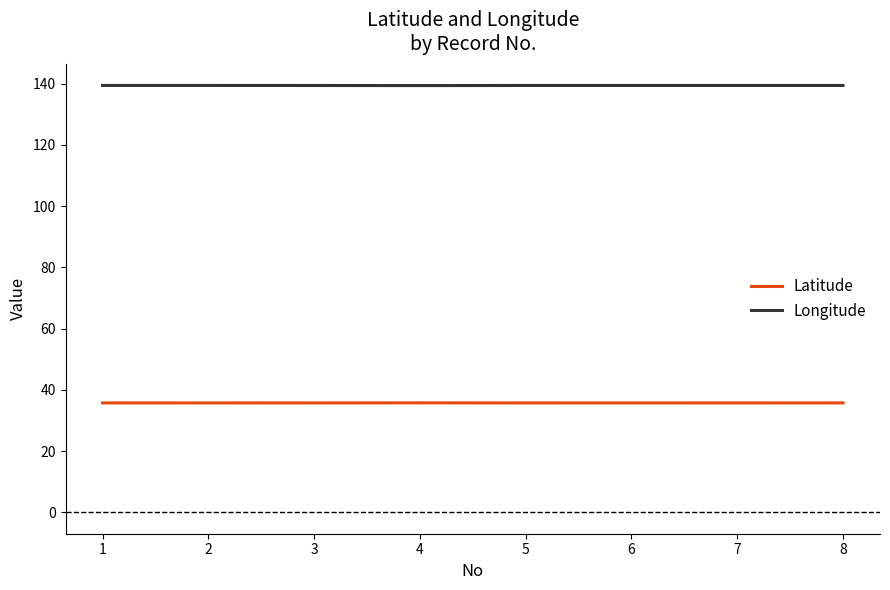

What is the difference between the highest and lowest values at 7?

103.7